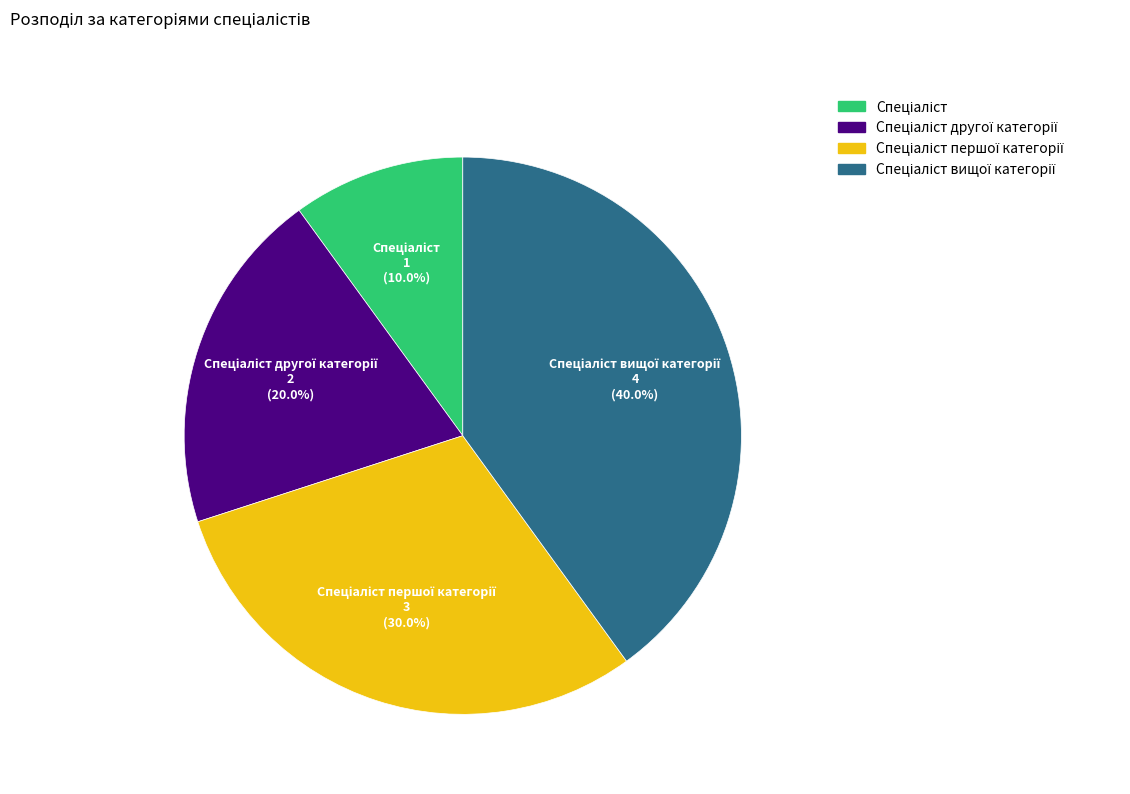

Is there any slice that represents more than half of the pie?

No